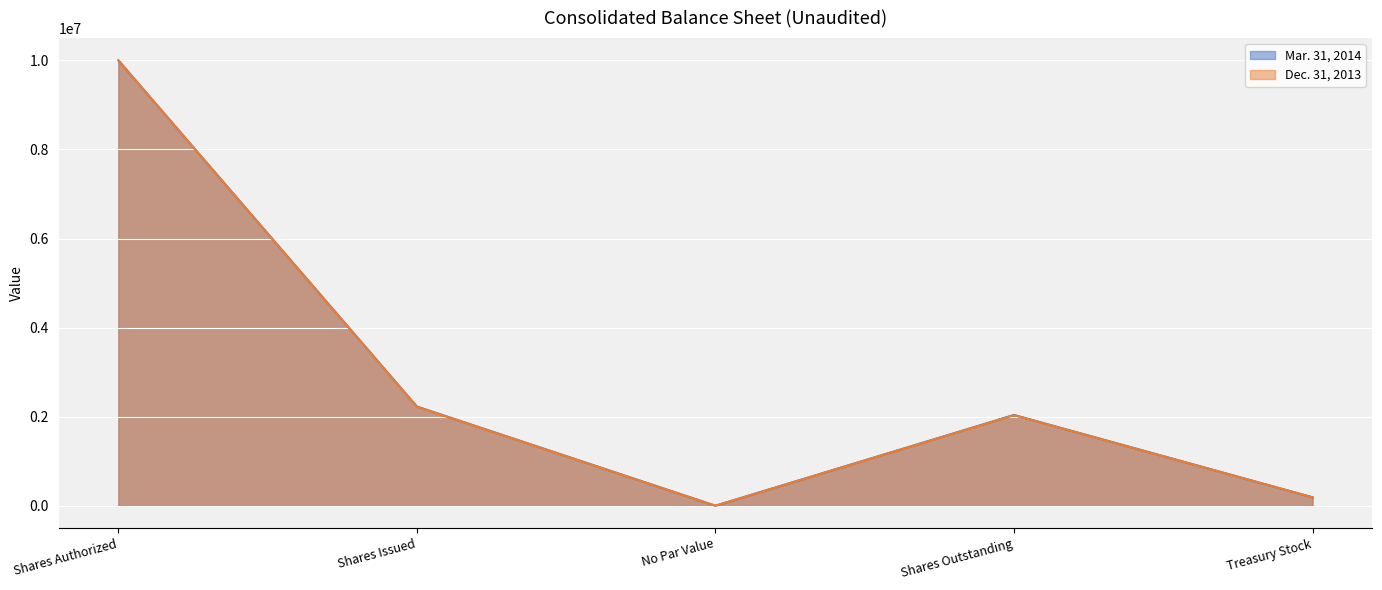

Between Shares Issued and No Par Value, which is larger?

Shares Issued